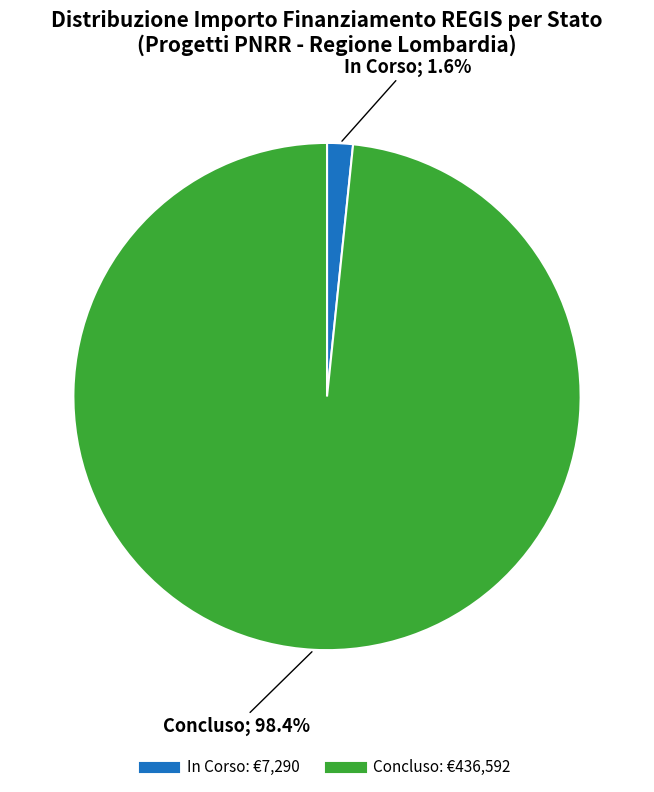

Is In Corso the majority of the pie?

No